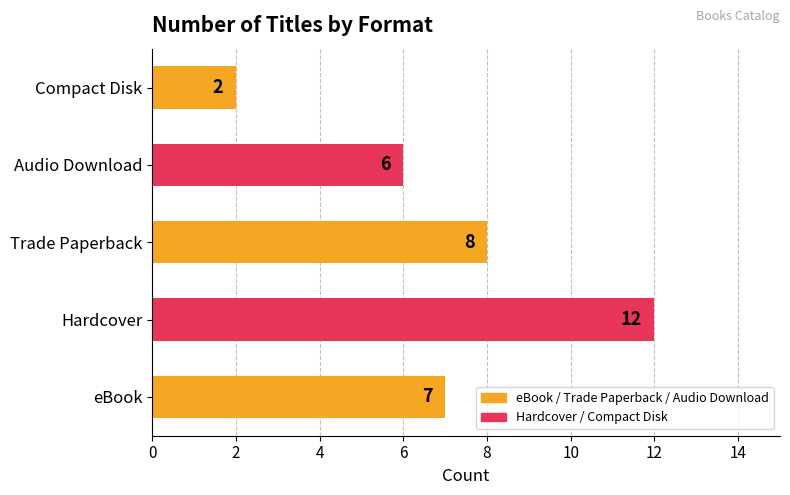

The value at Trade Paperback is 3. True or false?

False